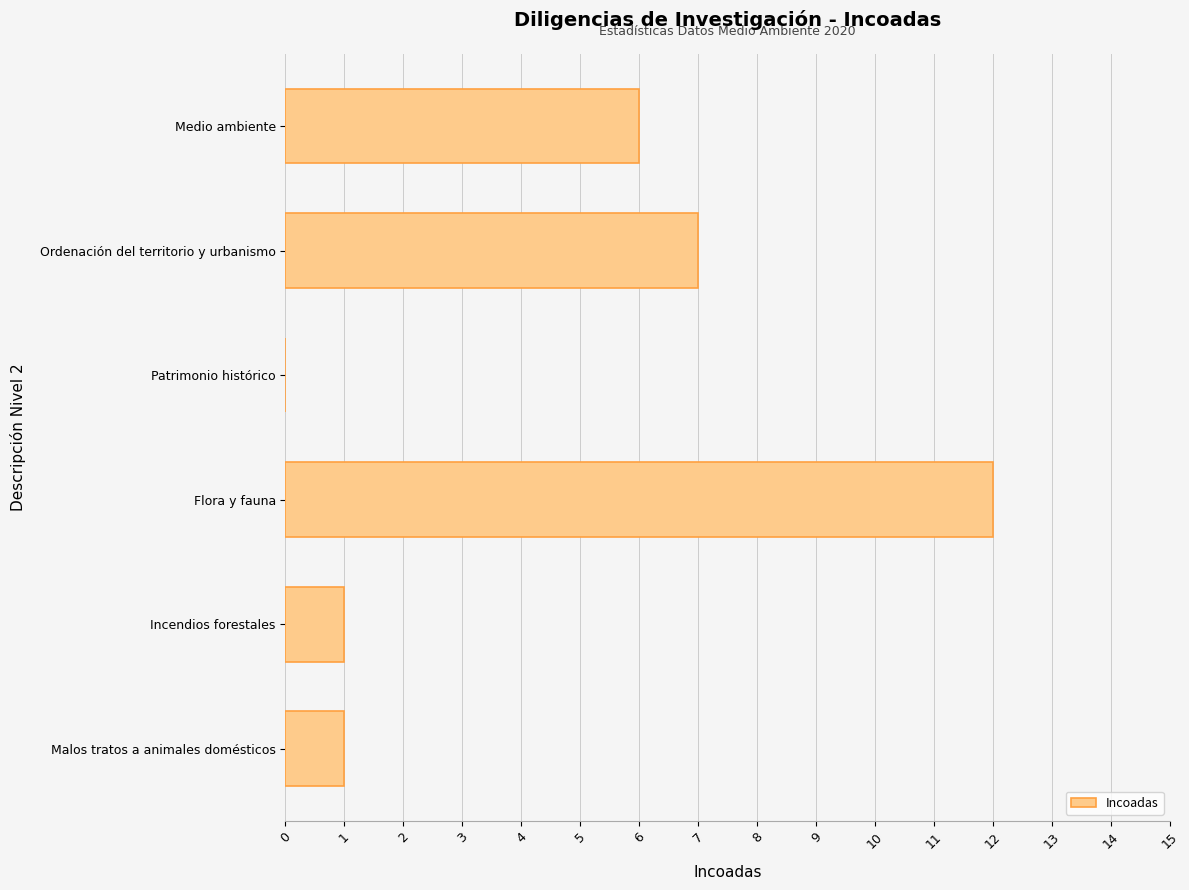

What is the sum of all values?

27